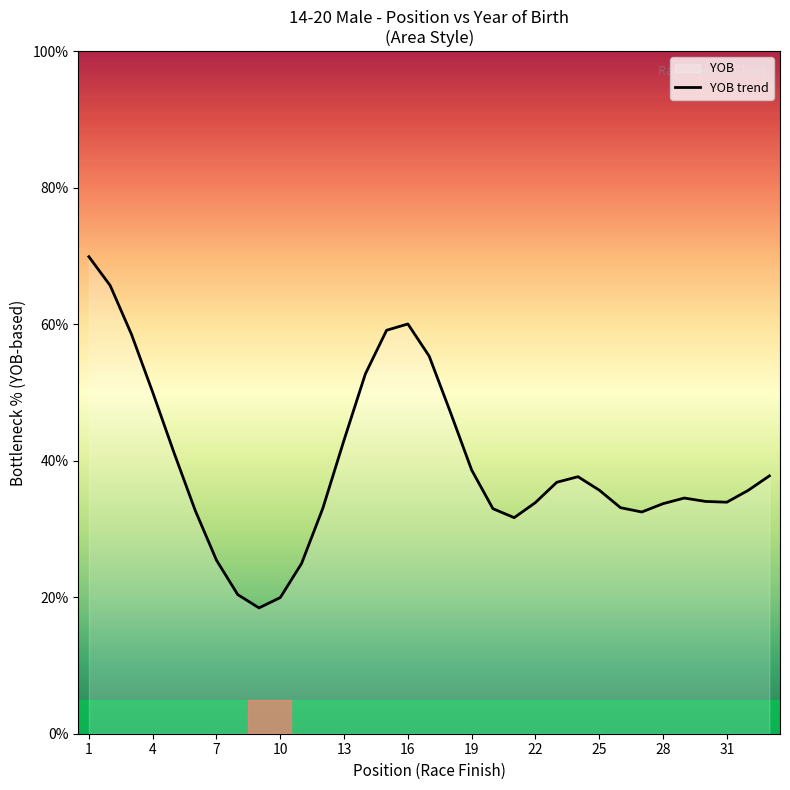

What is the difference between the values at 4 and 25?

14.3